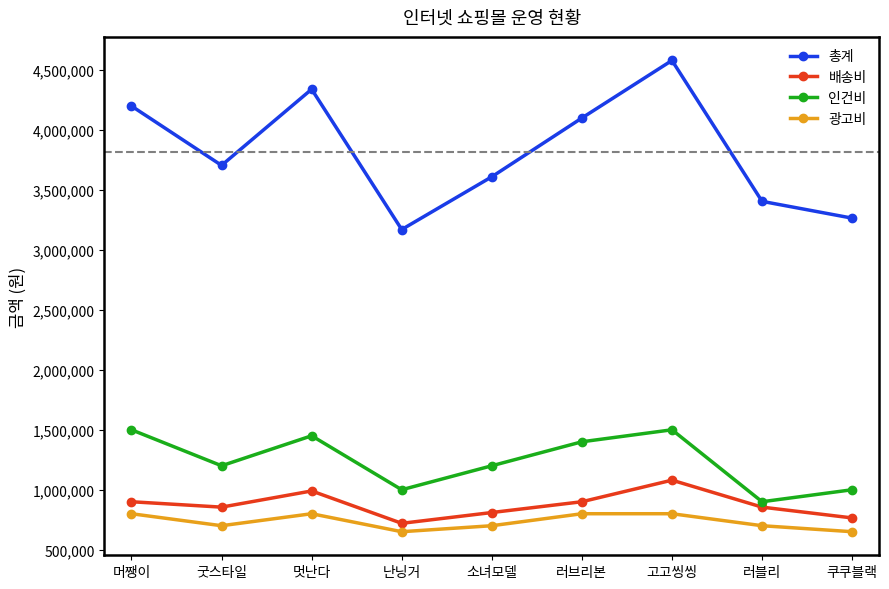

What value does the 인건비 series have at 소녀모델?

1200000